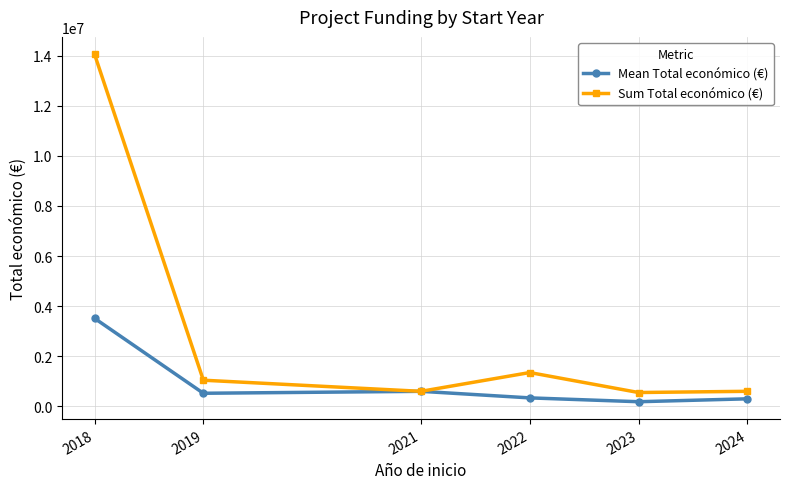

Rank the series by their maximum value, from highest to lowest.

Sum Total económico (€), Mean Total económico (€)